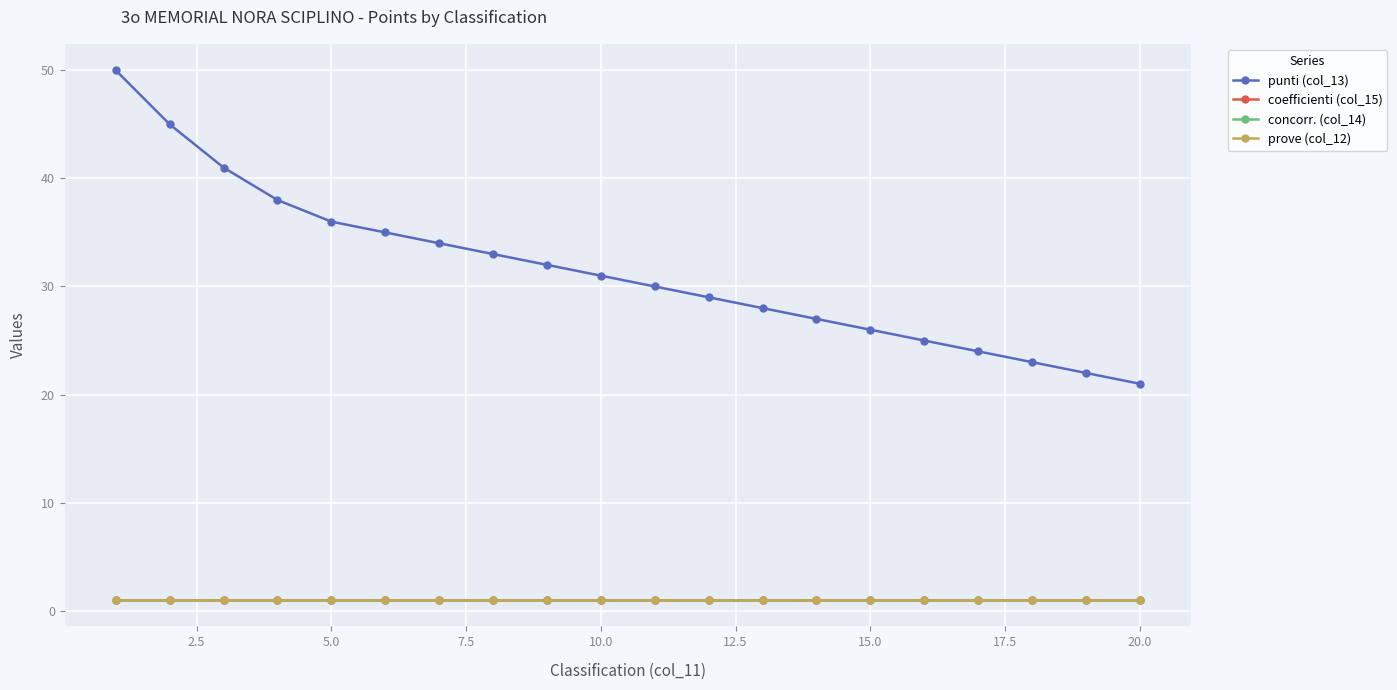

Is this an area chart (filled region under the line)?

No